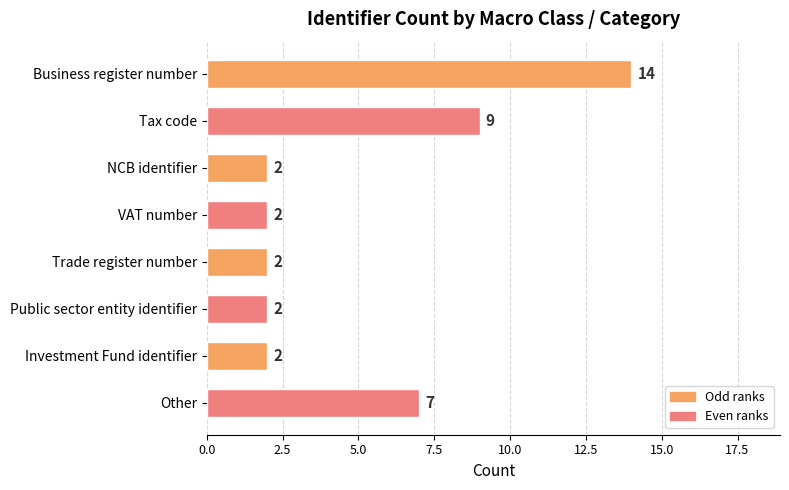

Approximately how many times larger is the value at Tax code compared to Public sector entity identifier?

4.5